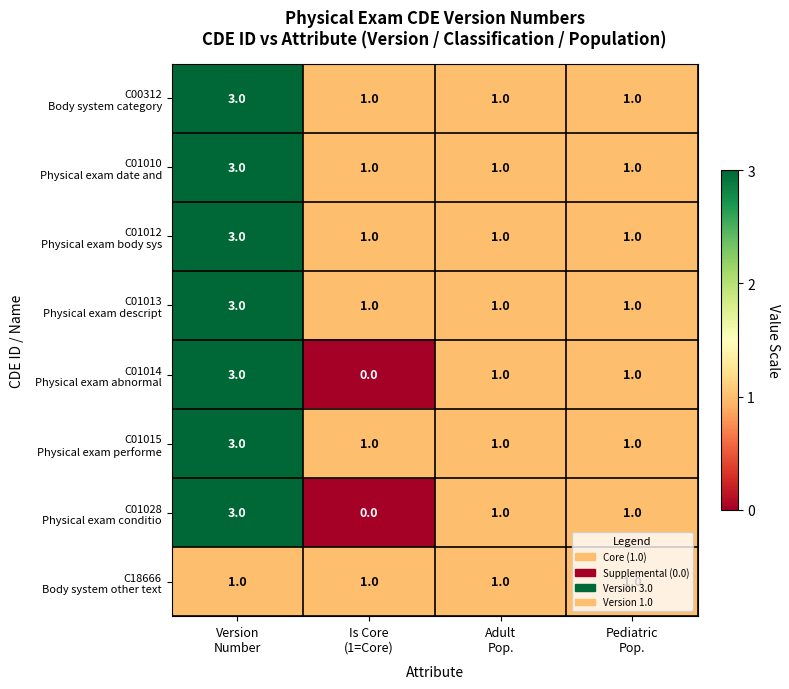

What is the total value across all series at Version
Number?

22